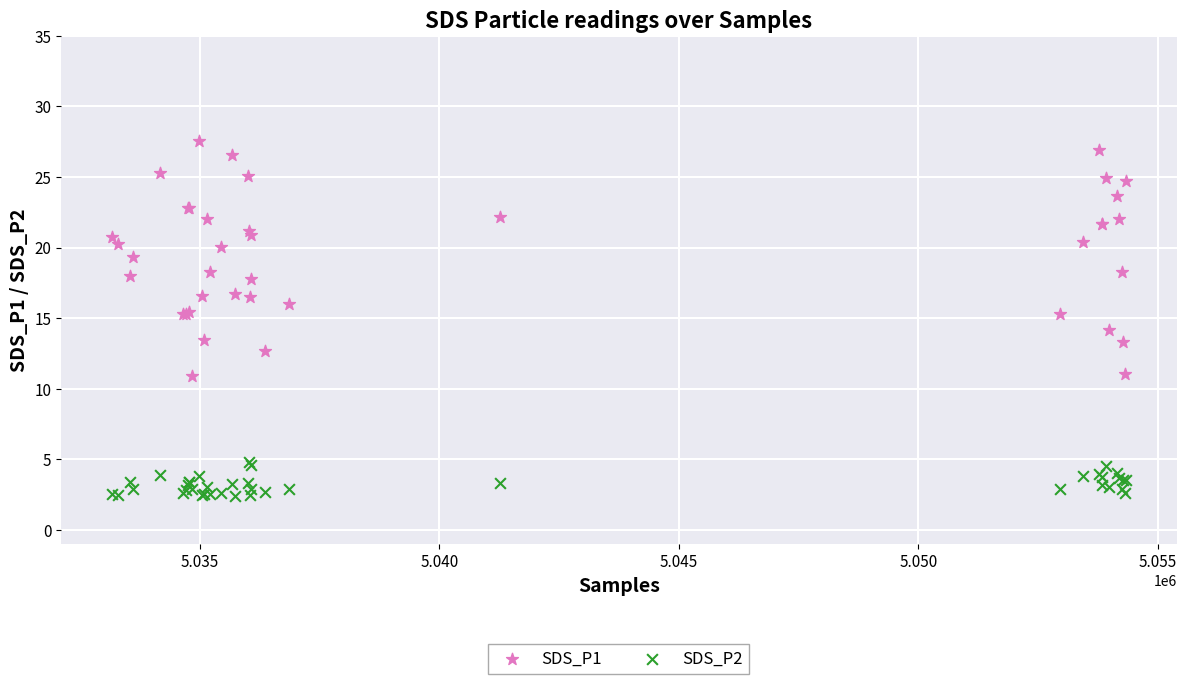

Which series contains the highest Y value?

SDS_P1